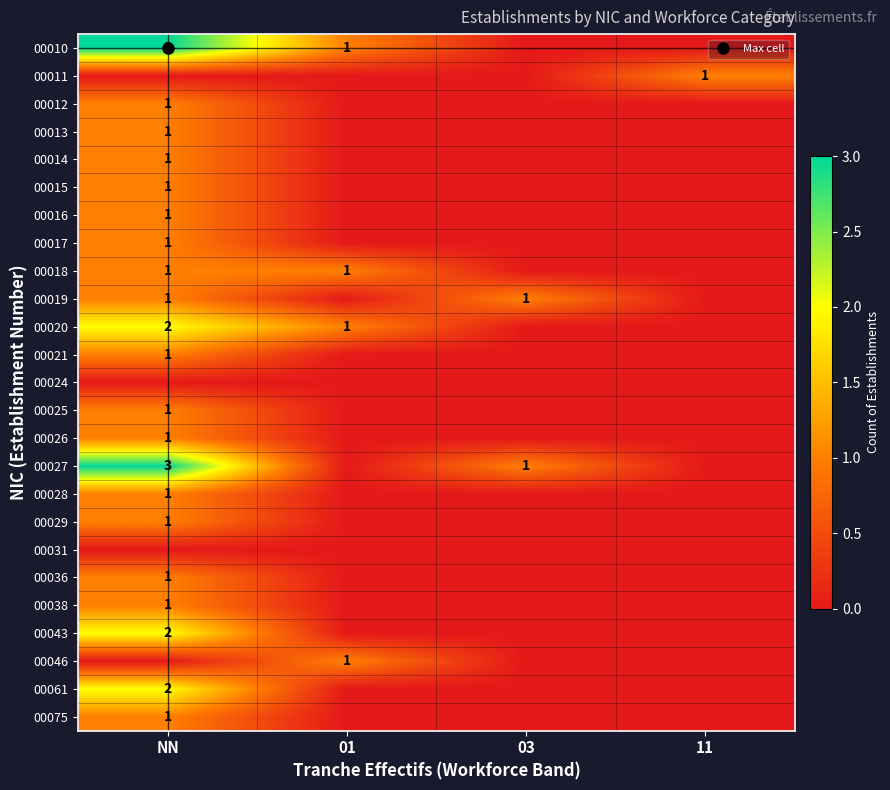

At which label does 00015 reach its minimum?

01